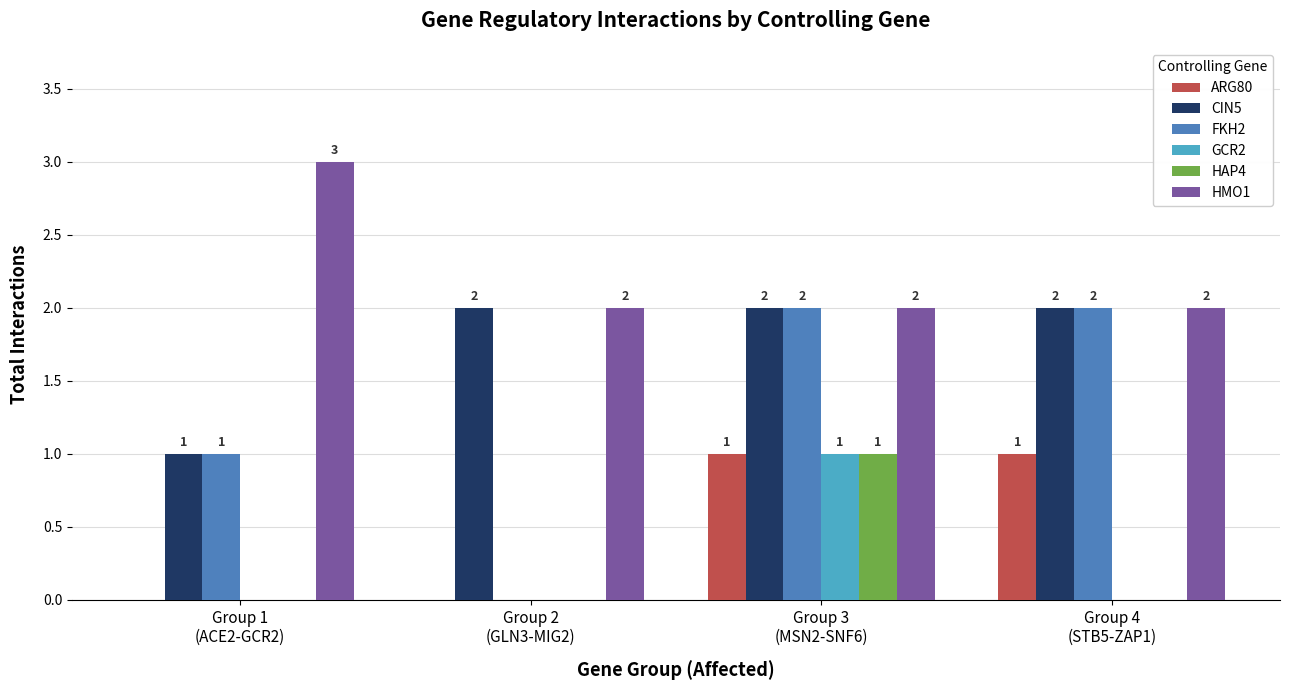

Which category has the highest value in the GCR2 series?

Group 3
(MSN2-SNF6)